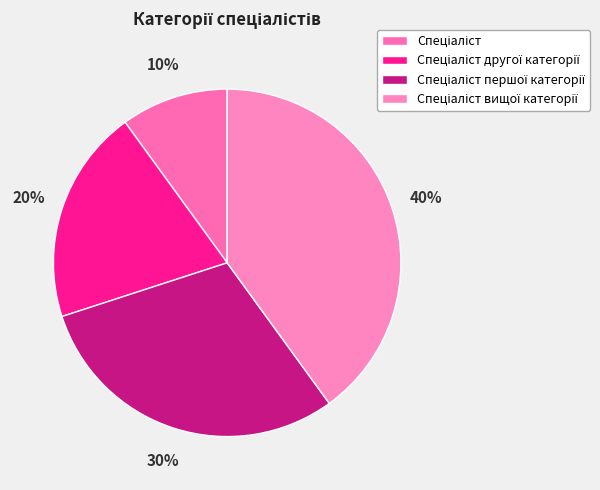

To the nearest percent, what is the average slice percentage?

25%